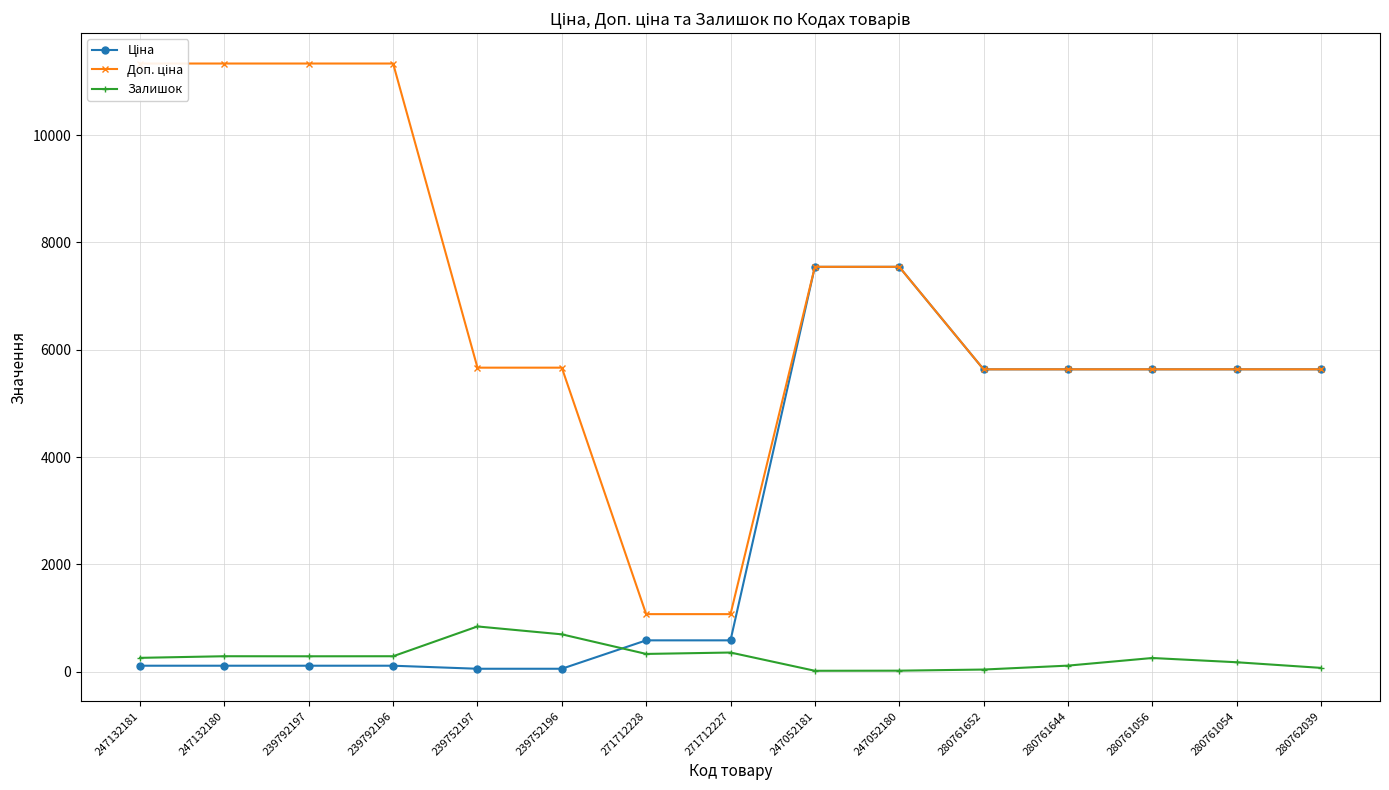

Between 247132181 and 239752197, which series saw the biggest shift?

Доп. ціна